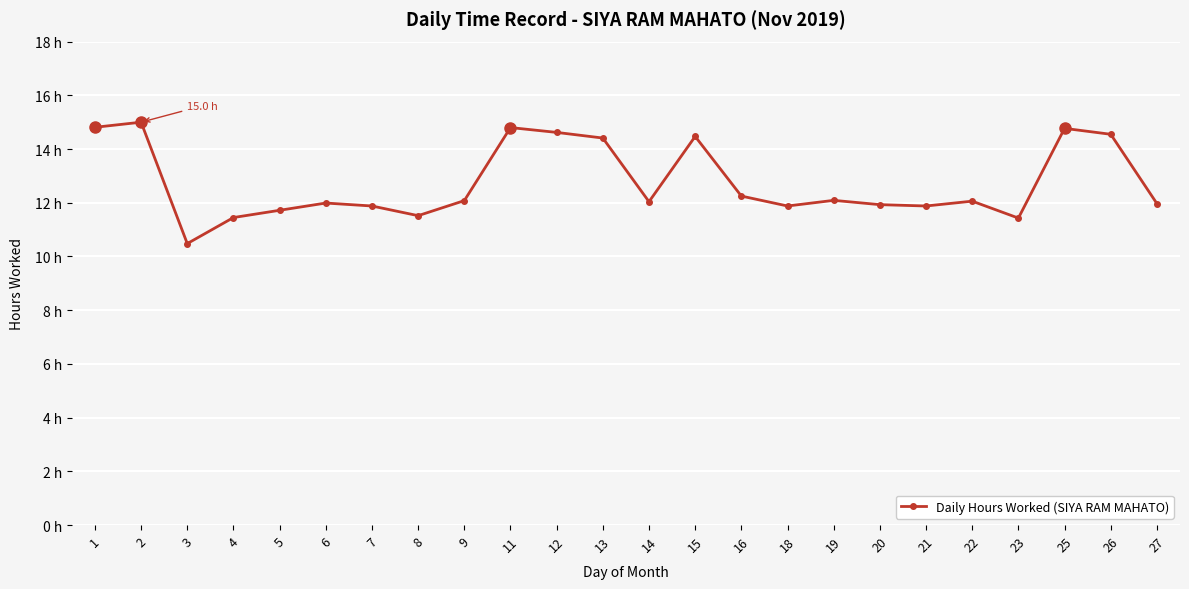

What is the sum of the values at 21 and 23?

23.3